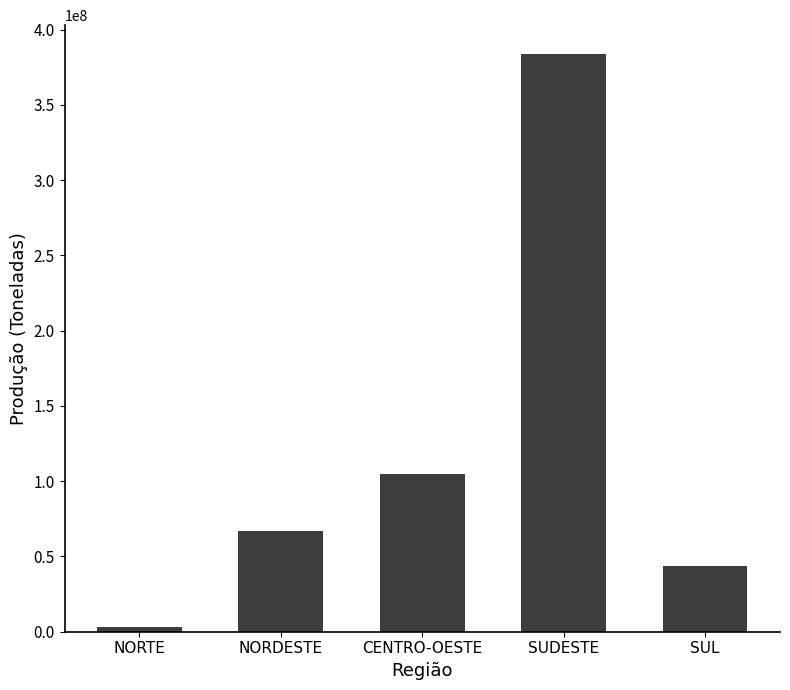

Approximately how many times larger is the value at SUL compared to CENTRO-OESTE?

0.4